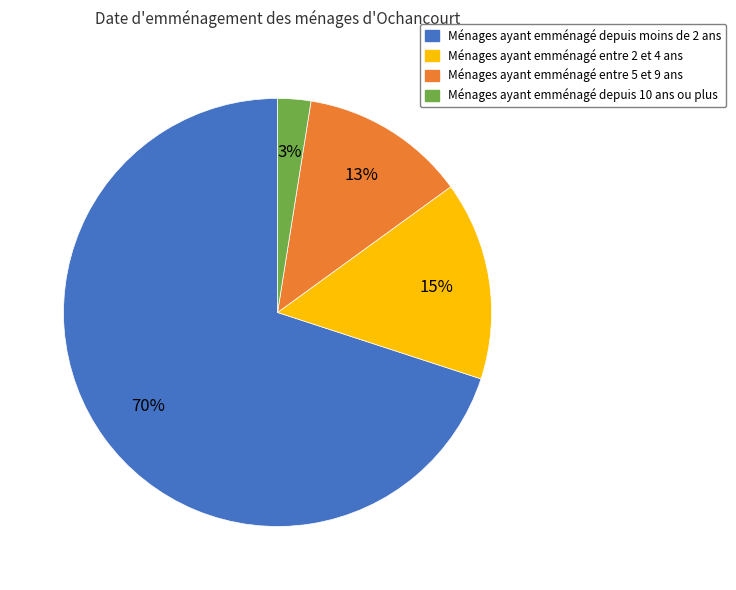

Which slice is the smallest?

Ménages ayant emménagé depuis 10 ans ou plus